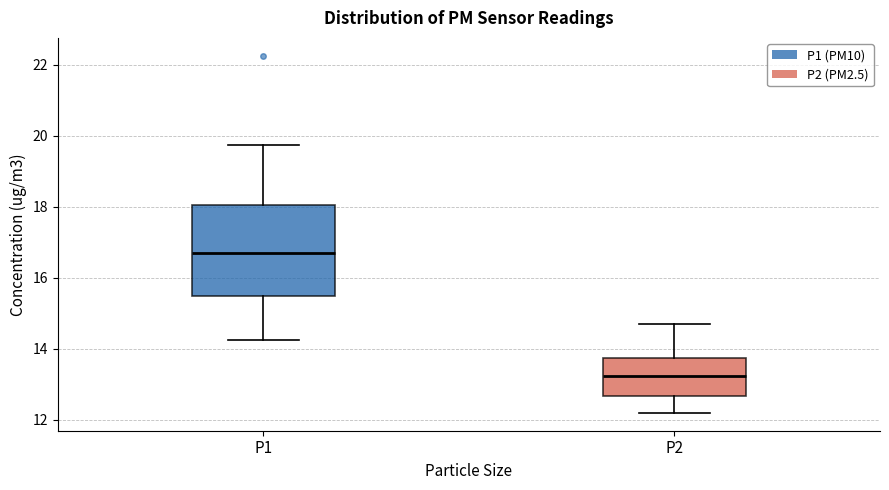

Which box's median line is the highest?

P1